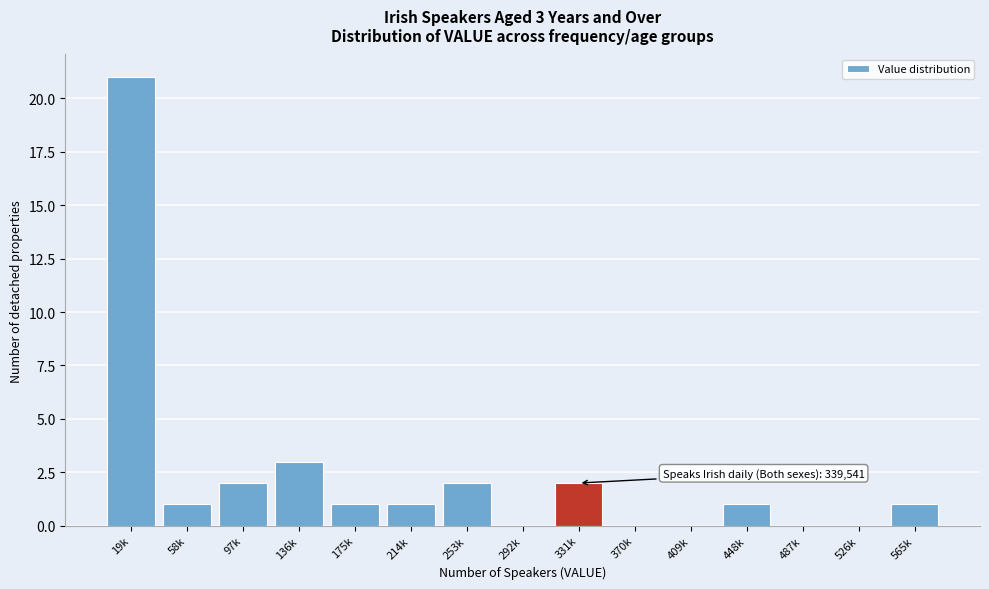

Reading right to left, list all the values displayed in this chart.

565k=1	526k=0	487k=0	448k=1	409k=0	370k=0	331k=2	292k=0	253k=2	214k=1	175k=1	136k=3	97k=2	58k=1	19k=21